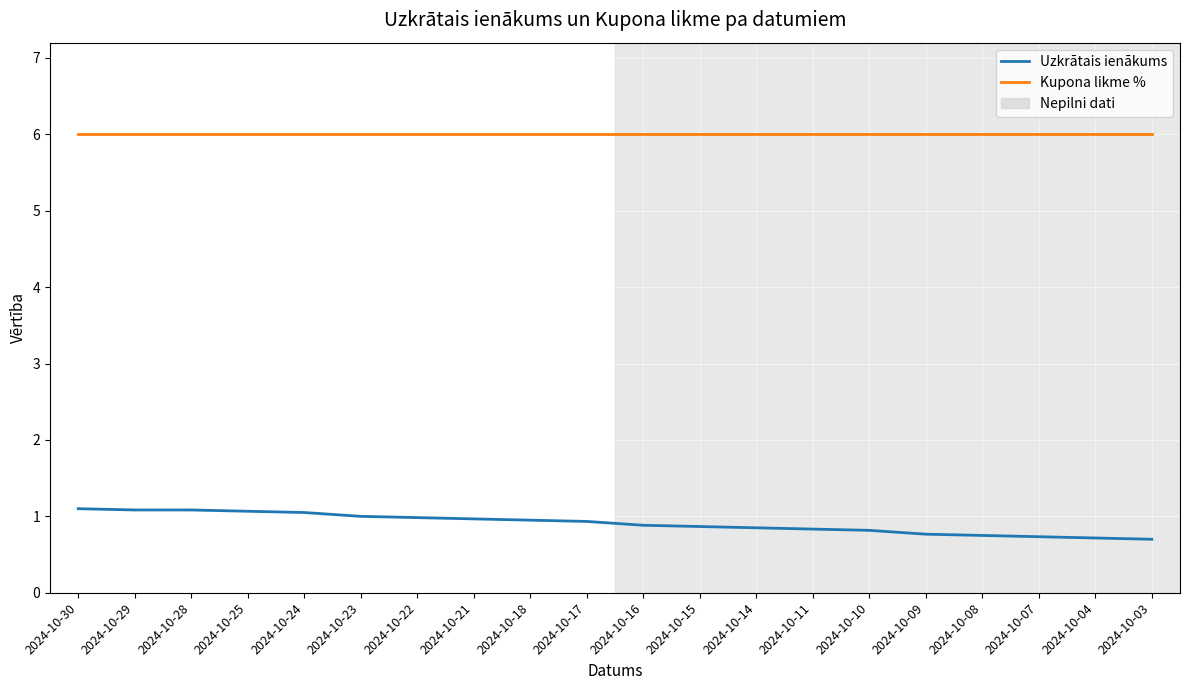

Read the Uzkrātais ienākums value at 2024-10-17.

0.9